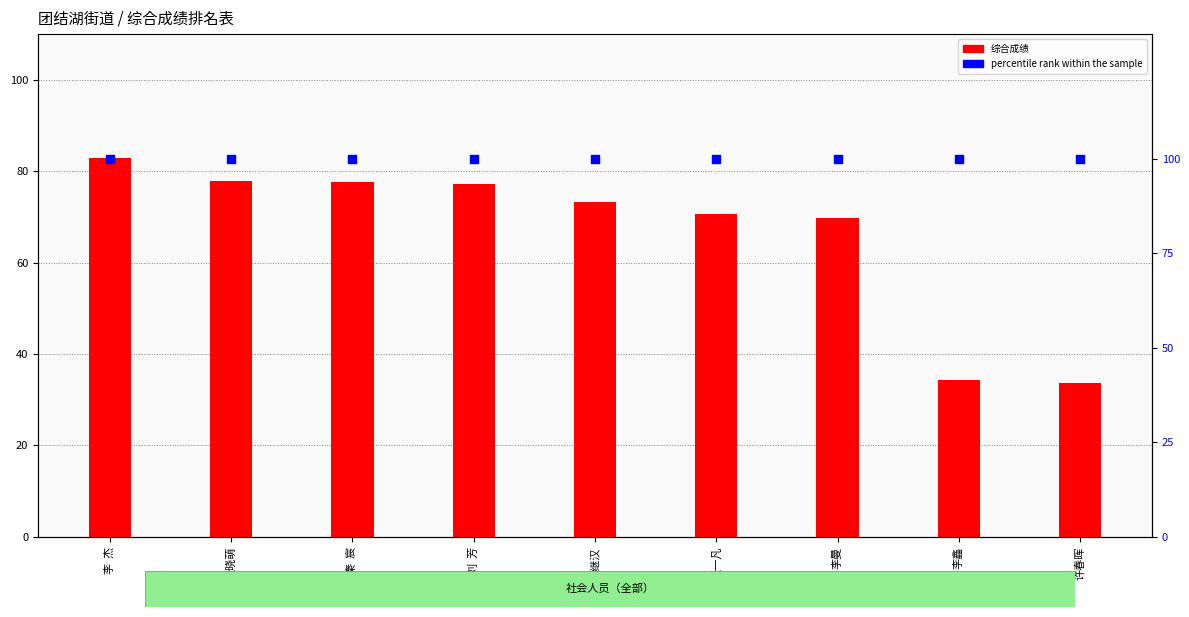

Is the value of percentile rank within the sample at 李  杰 greater than the value of 综合成绩 at 秦  宸?

Yes